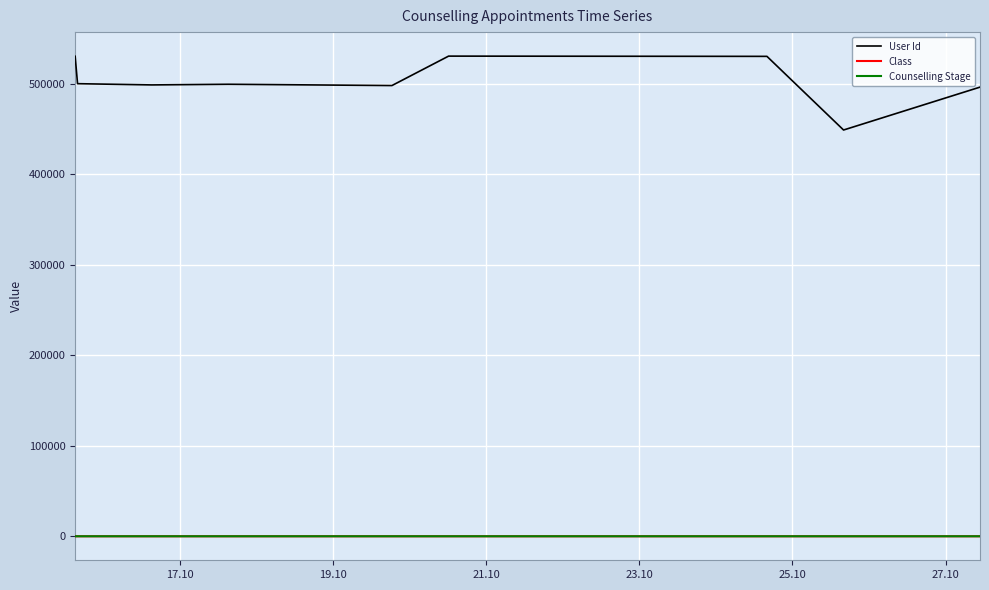

What is the lowest value of the User Id series?

449154